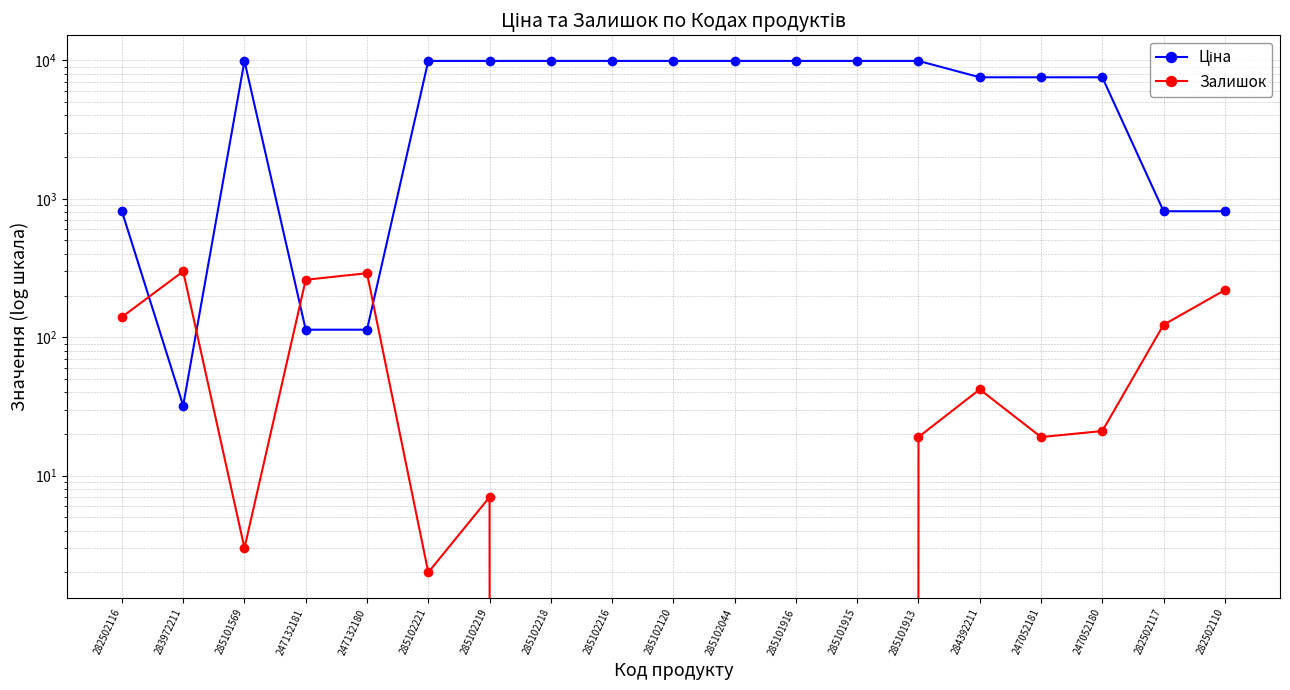

What position from the left is 282502116?

1